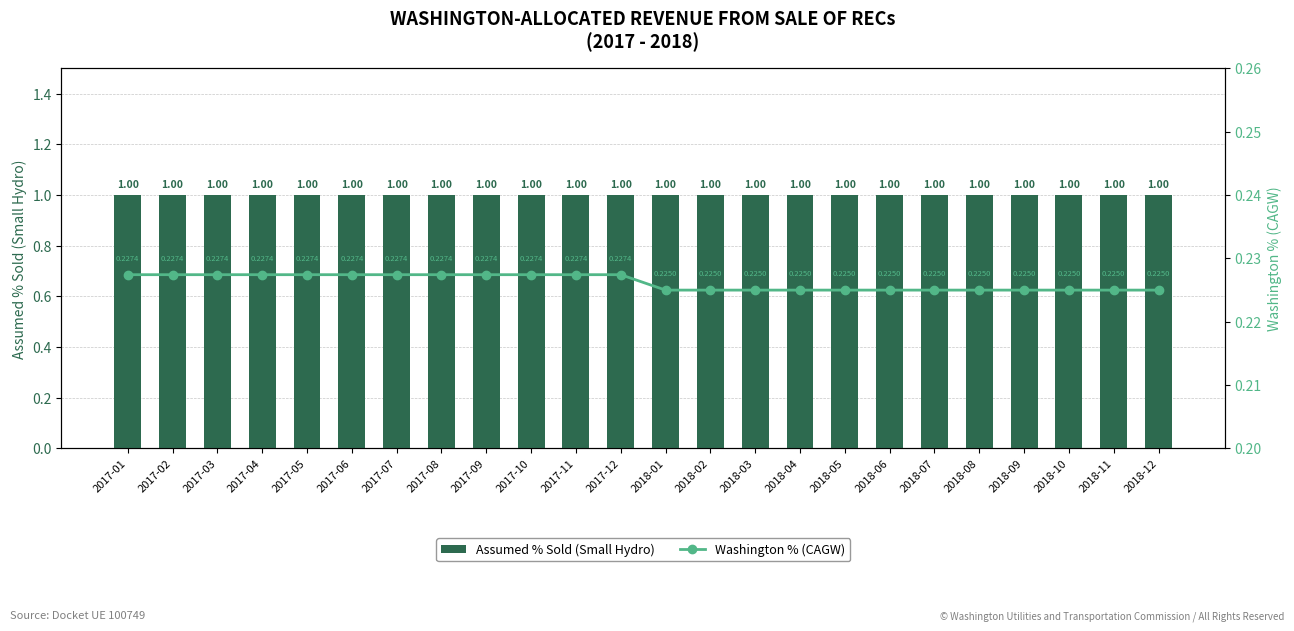

The value of Washington % (CAGW) at 2017-11 is 0.2. True or false?

True